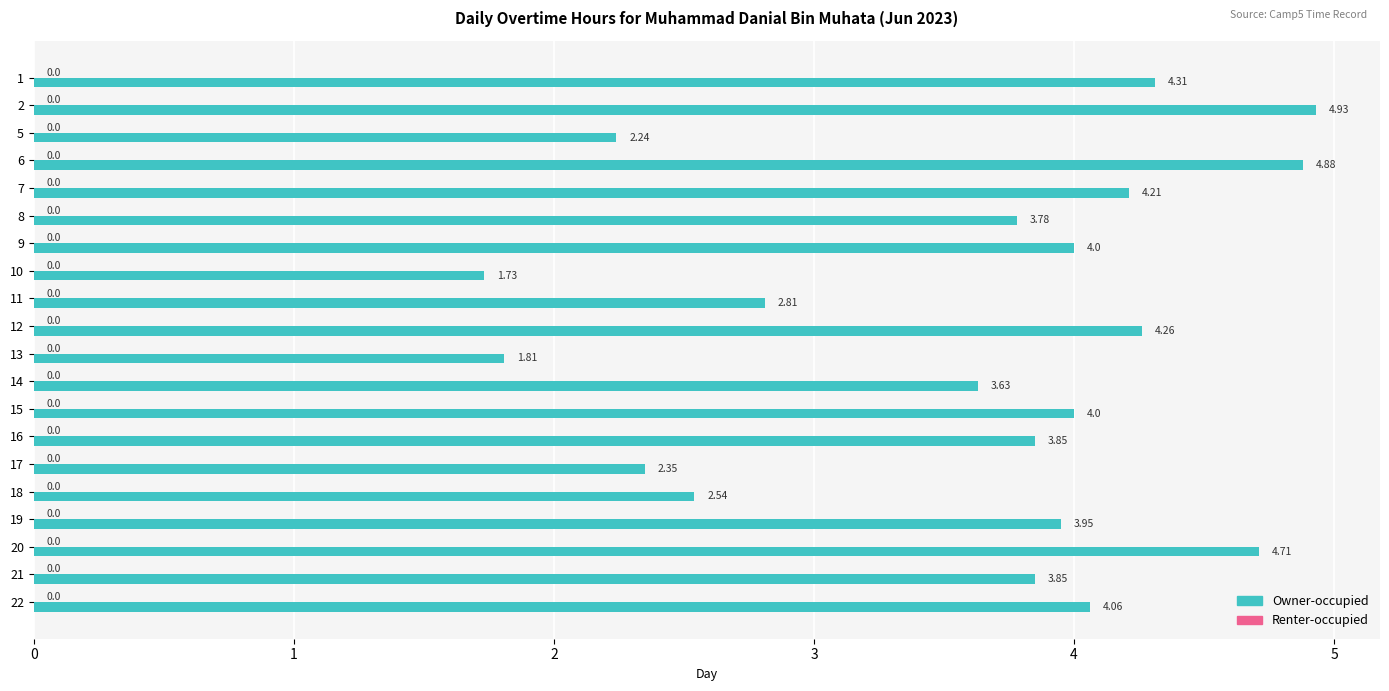

What is the difference between the second highest and second lowest values?

3.1